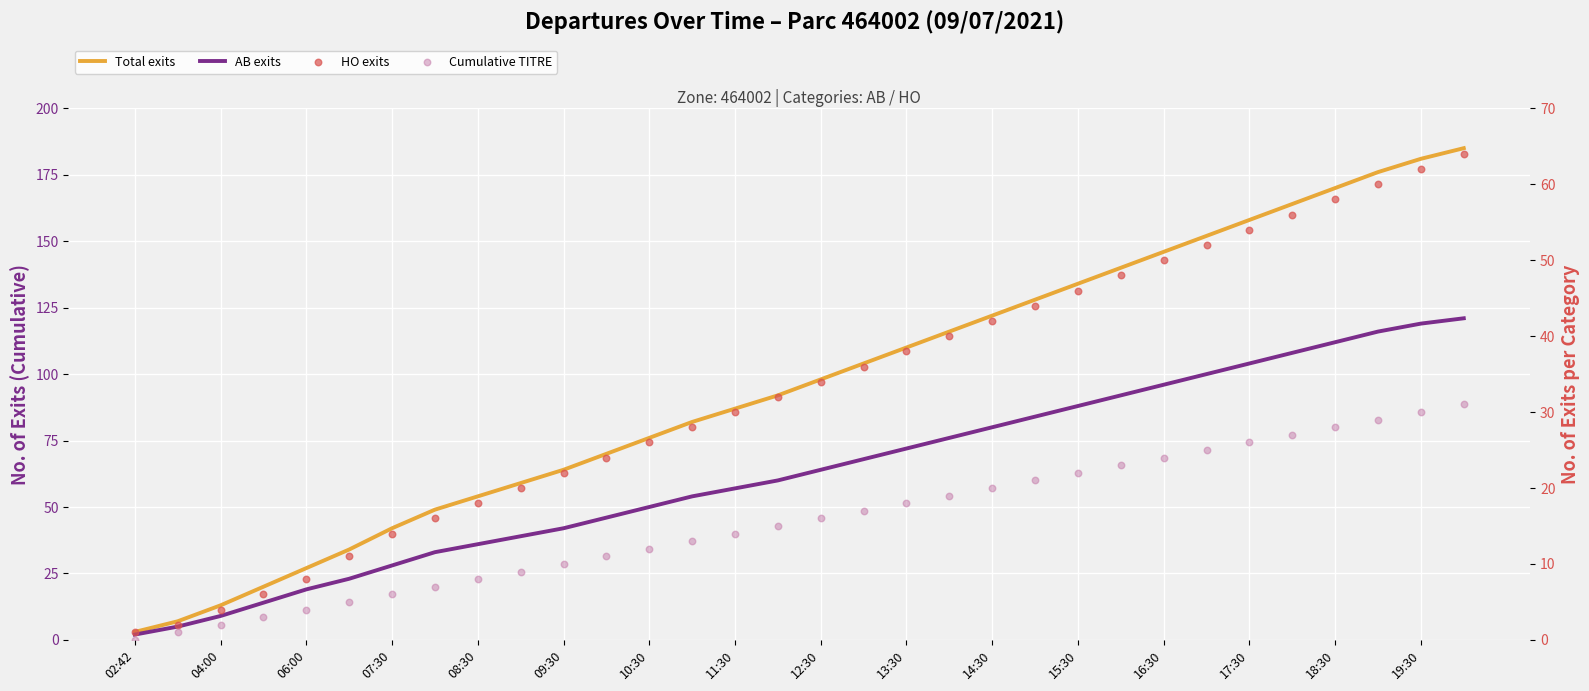

What are all the series names shown in the legend?

Total exits, AB exits, HO exits, Cumulative TITRE